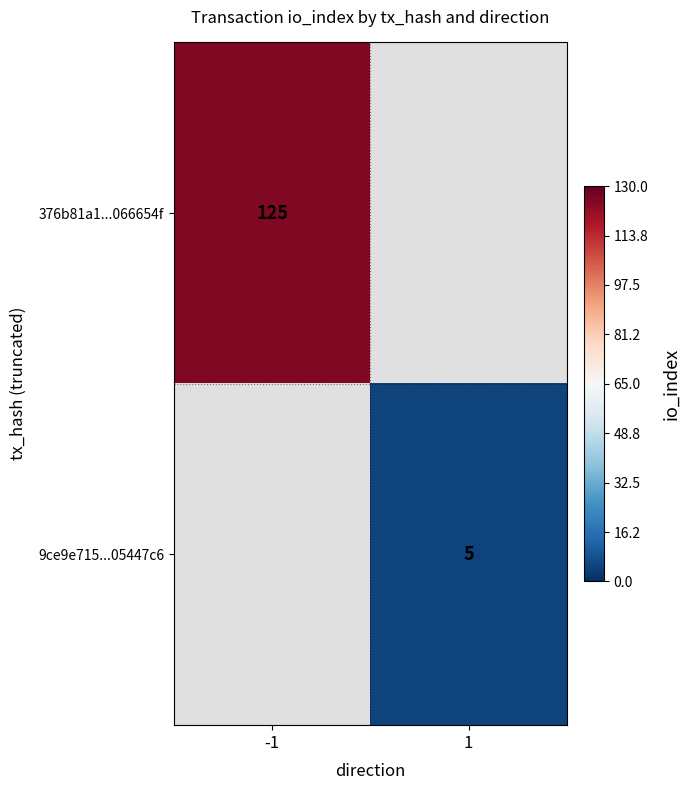

What is the smallest value displayed?

5.0